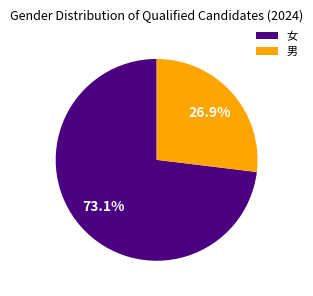

Does 男 represent more than half of the total?

No